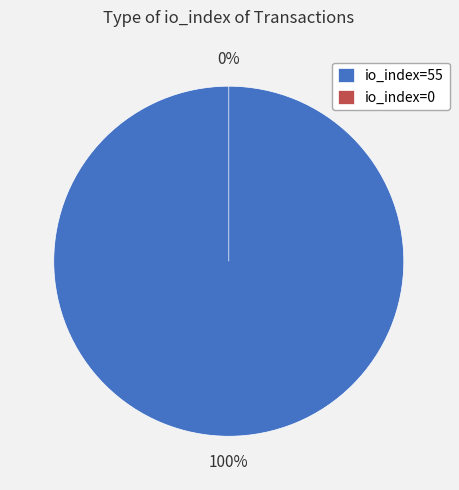

Count the number of slices in the pie.

2